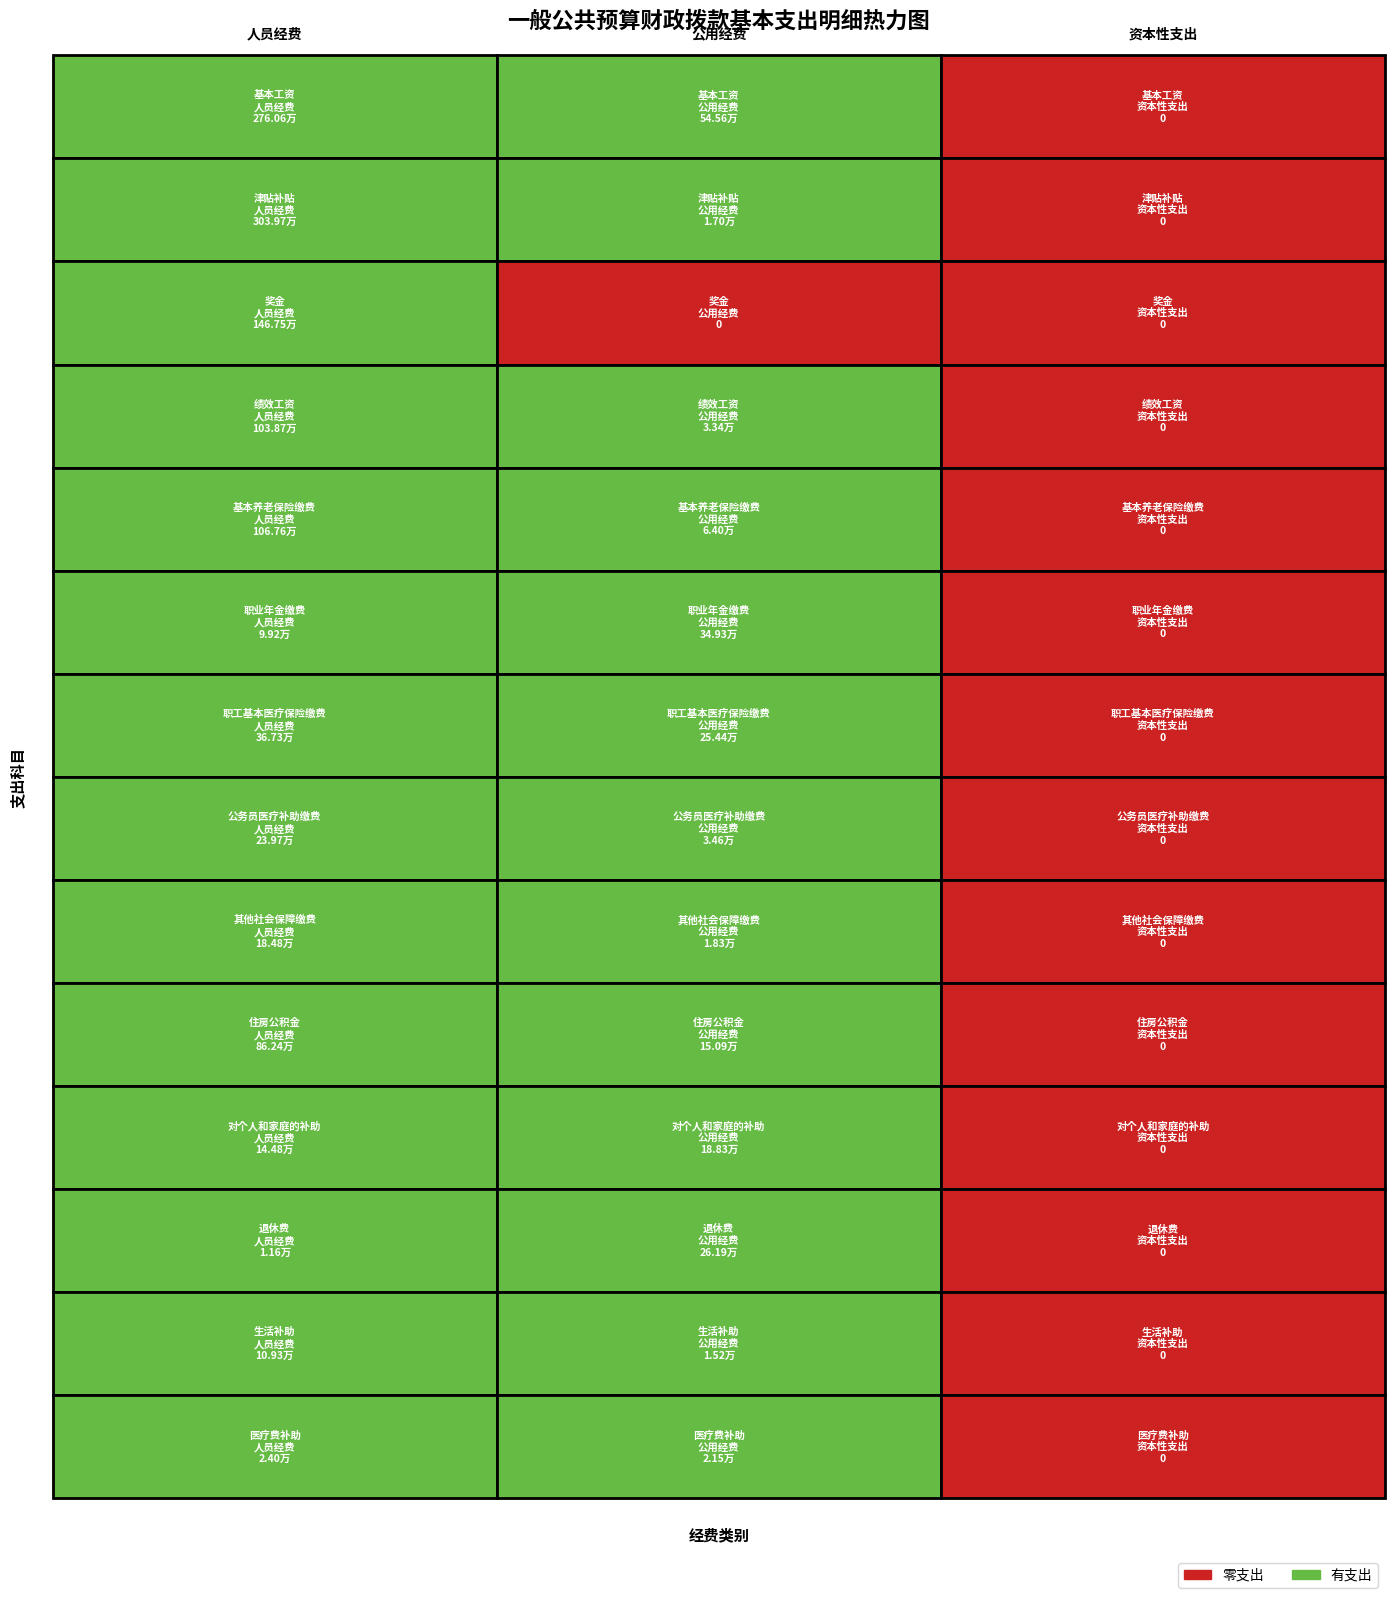

Which series changed the most between 人员经费 and 资本性支出?

津贴补贴